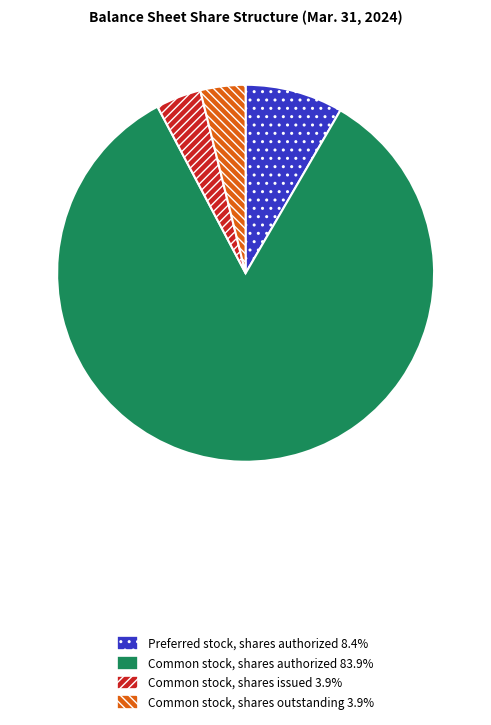

Is there any slice that represents more than half of the pie?

Yes